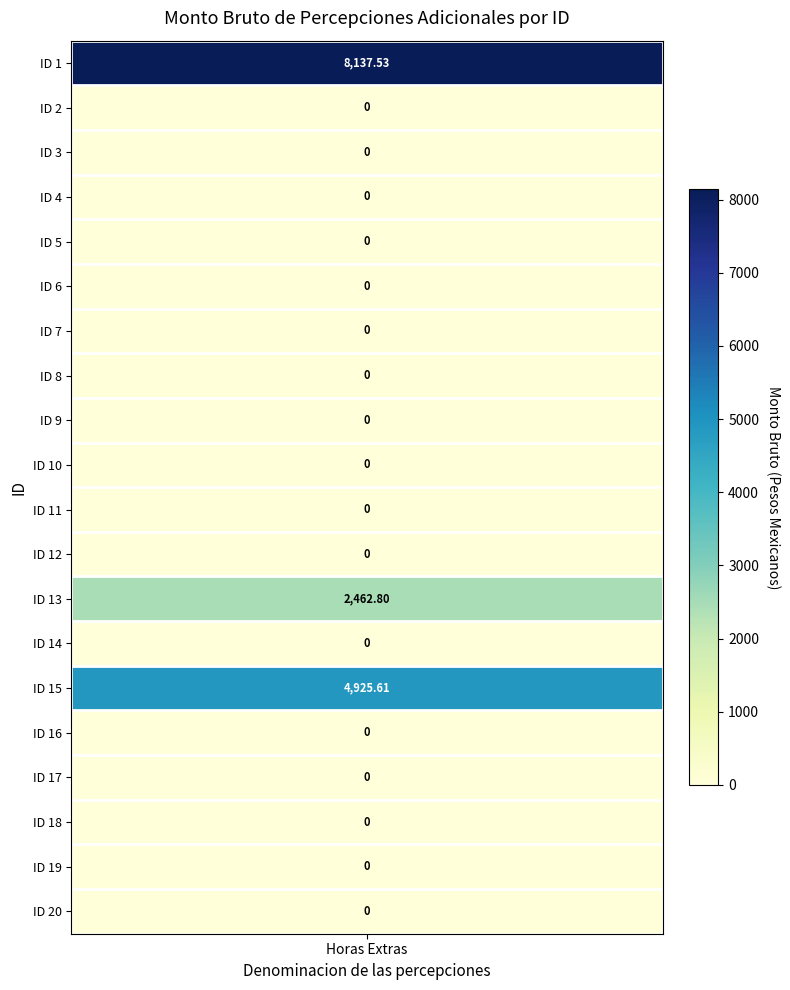

Reading left to right, list all the values displayed in this chart.

8137.5	0.0	0.0	0.0	0.0	0.0	0.0	0.0	0.0	0.0	0.0	0.0	2462.8	0.0	4925.6	0.0	0.0	0.0	0.0	0.0